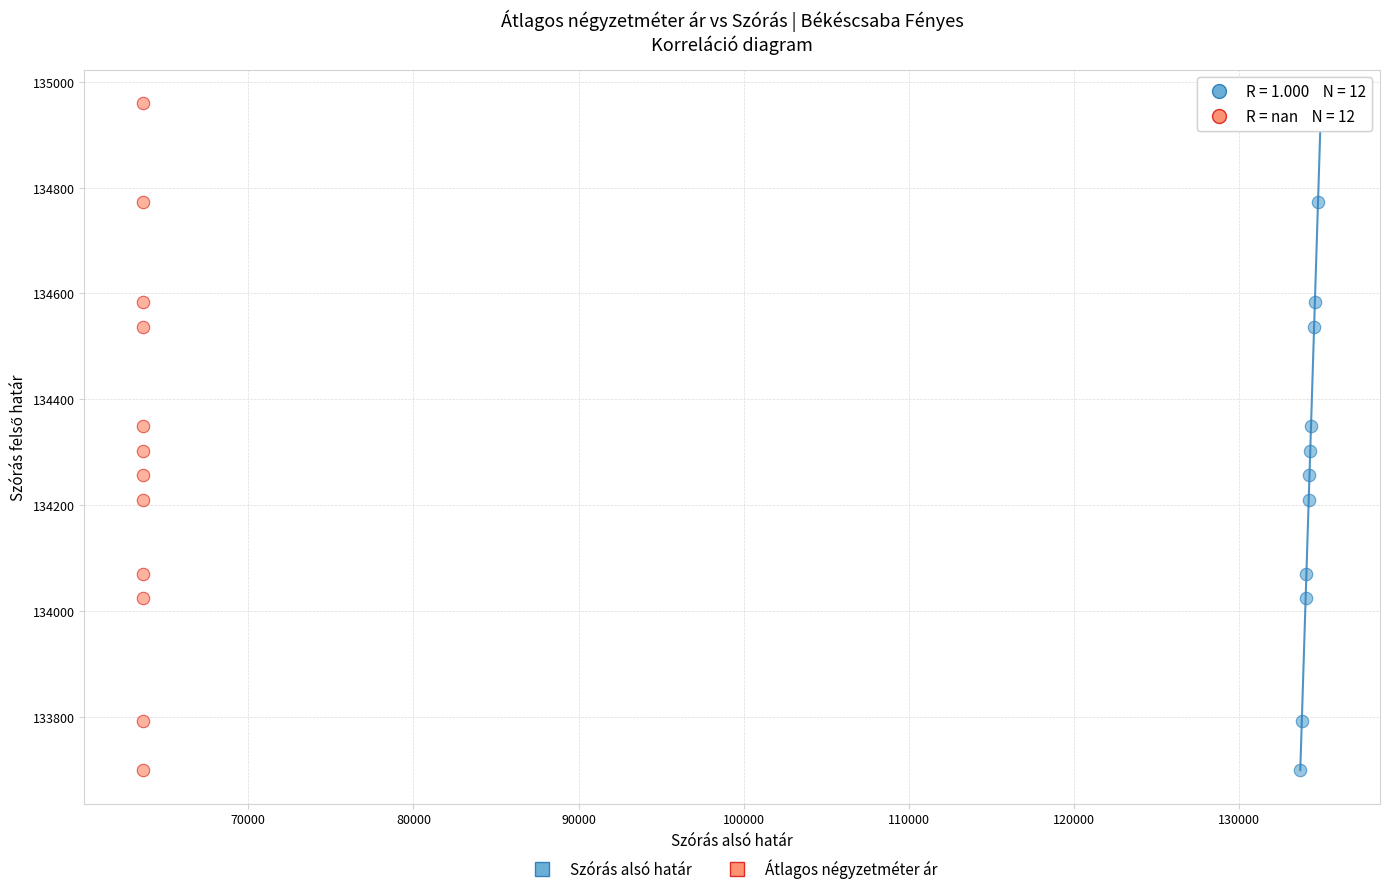

What are all the series names shown in the legend?

Szórás alsó határ, Átlagos négyzetméter ár